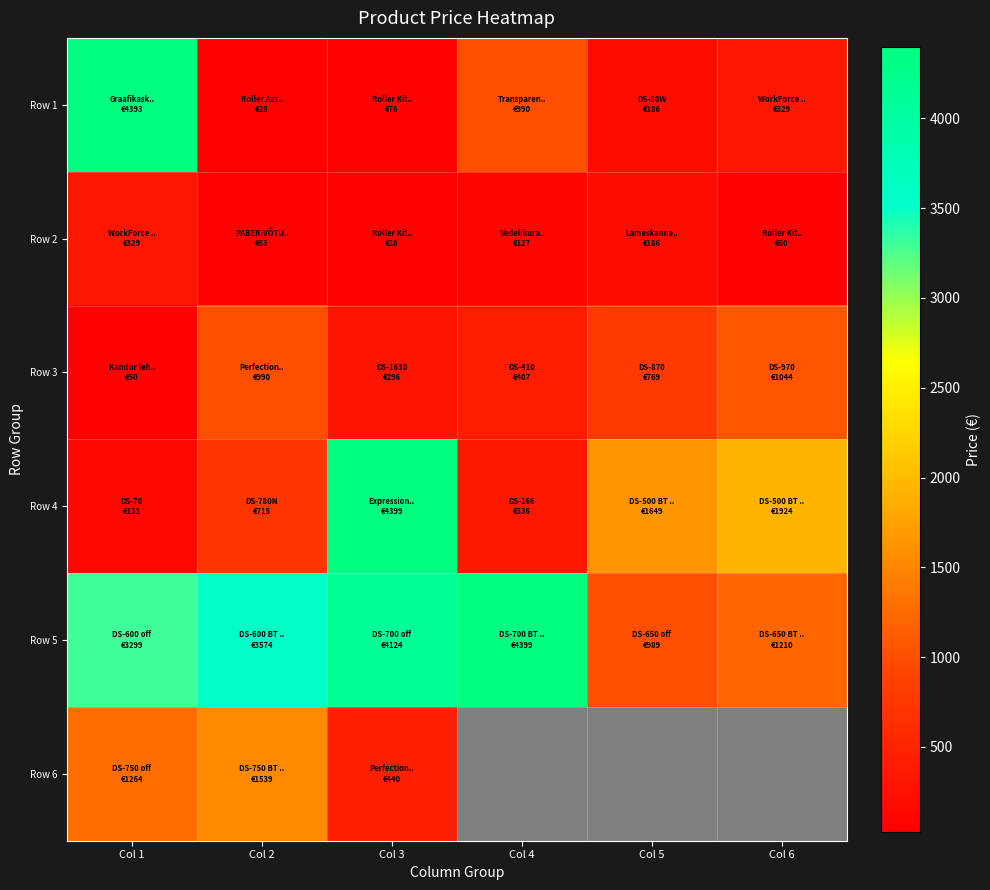

Where is Row 2 nearest to the value 178?

Col 5